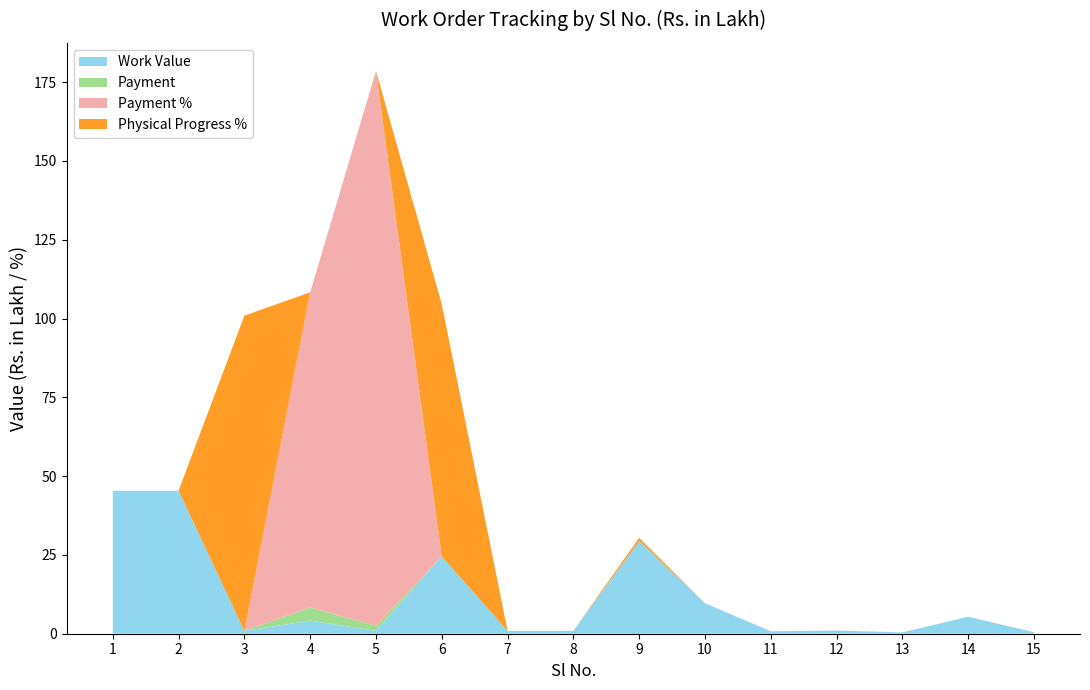

Reading left to right, list all the values displayed in this chart.

Work Value: 45.4	45.4	0.9	4.2	0.9	24.5	0.9	0.9	29.4	9.7	0.8	1.0	0.4	5.4	0.5
Payment: 0.0	0.0	0.0	4.2	1.6	0.0	0.0	0.0	0.0	0.0	0.0	0.0	0.0	0.0	0.0
Payment %: 0.0	0.0	0.0	100.0	176.0	0.0	0.0	0.0	0.1	0.0	0.0	0.0	0.0	0.0	0.0
Physical Progress %: 0.0	0.0	100.0	0.0	0.0	80.0	0.0	0.0	1.0	0.0	0.0	0.0	0.0	0.0	0.0